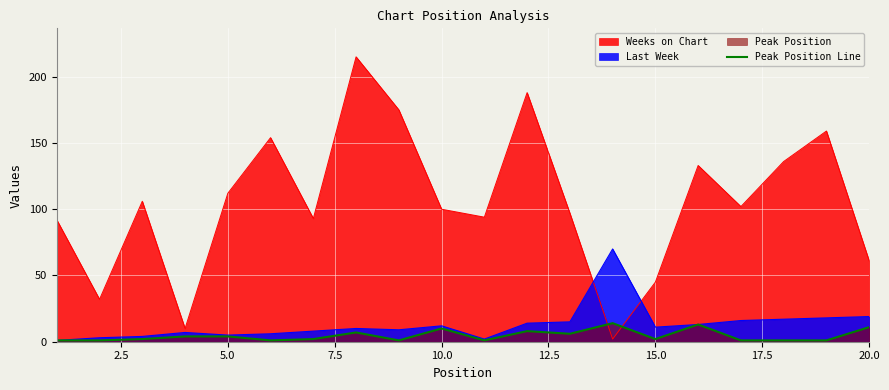

How many lines are shown in the chart?

3